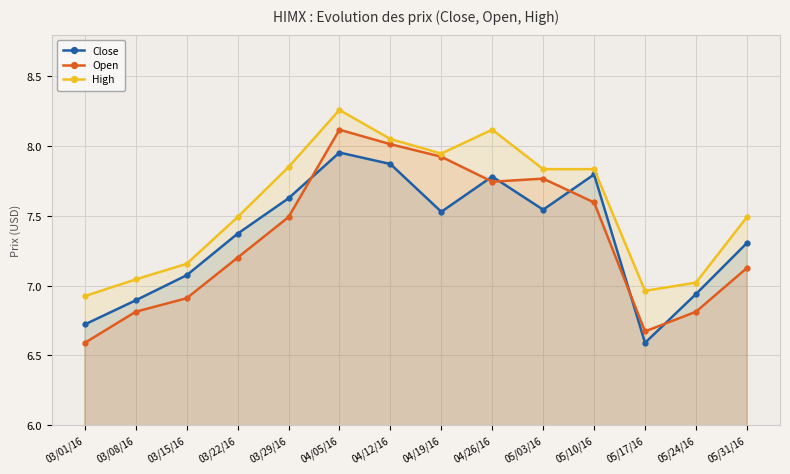

Which series has the largest range (max minus min)?

Open